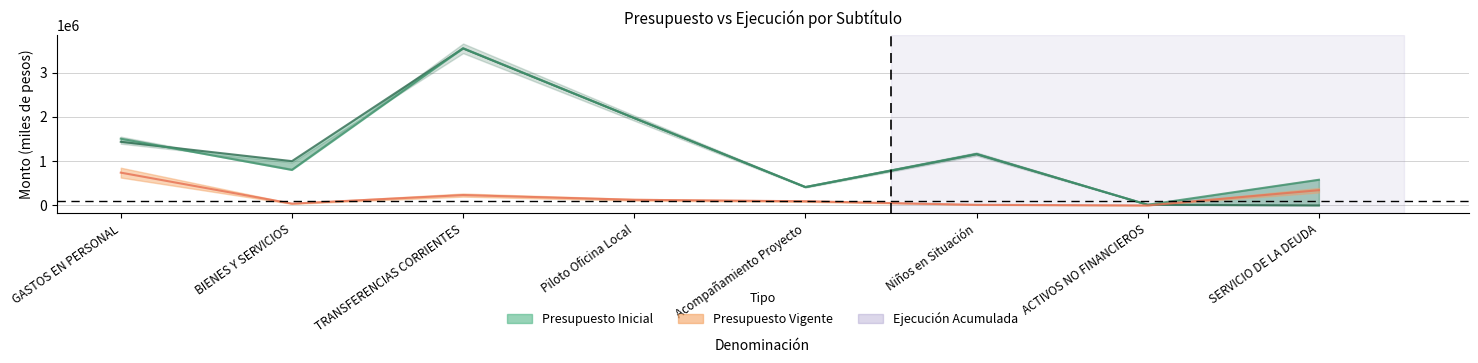

What is the spread (max minus min) of values at Acompañamiento Proyecto?

321295